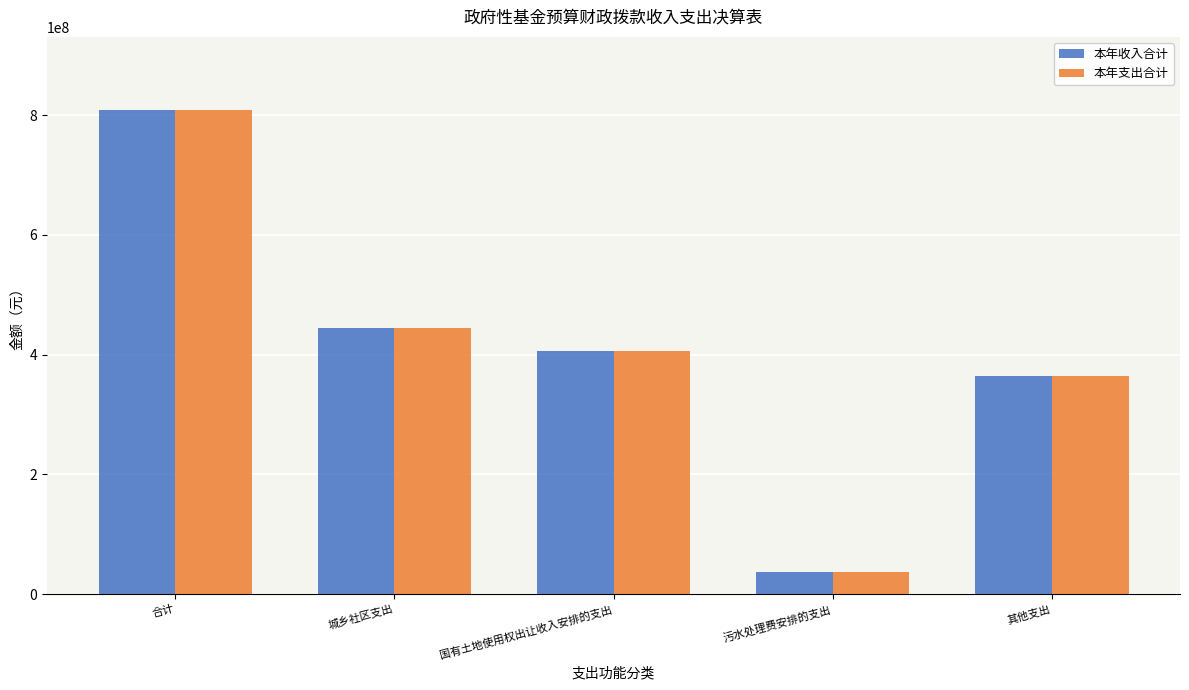

What is the average value of the 本年支出合计 series?

412564769.8